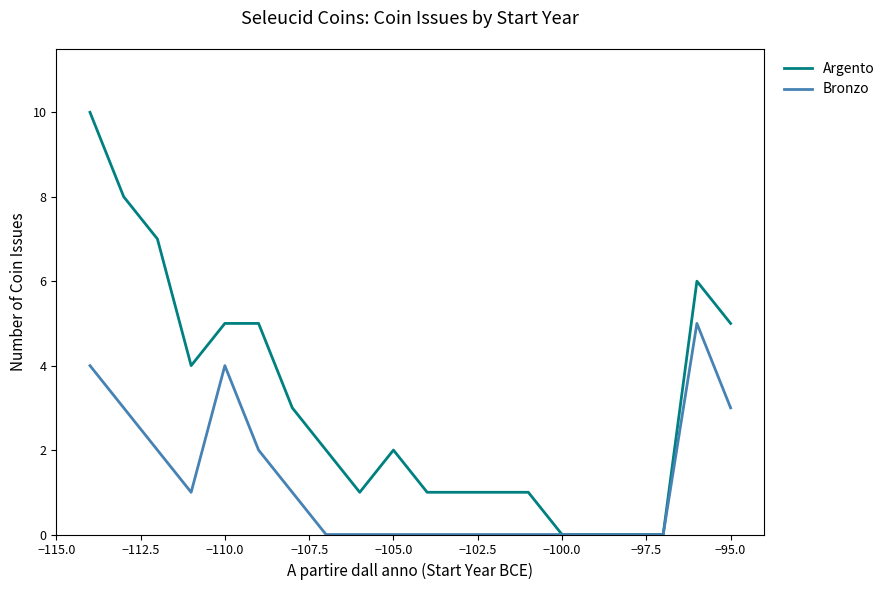

Count the Argento values in the range 1 to 5.

12